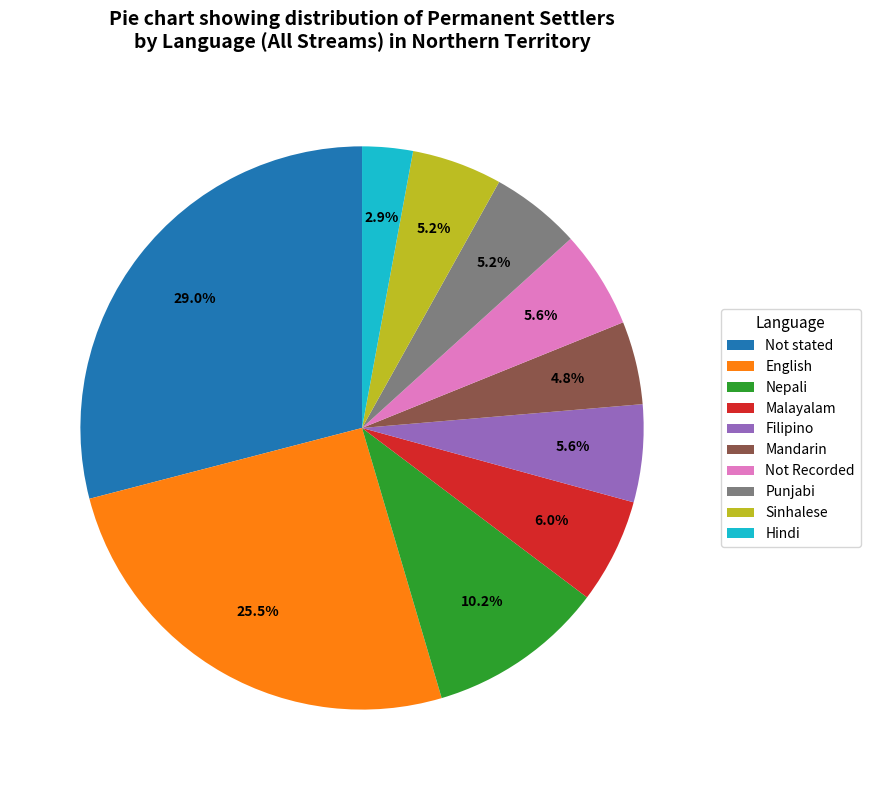

To the nearest percent, what is the difference between the largest and smallest slice percentages?

26%